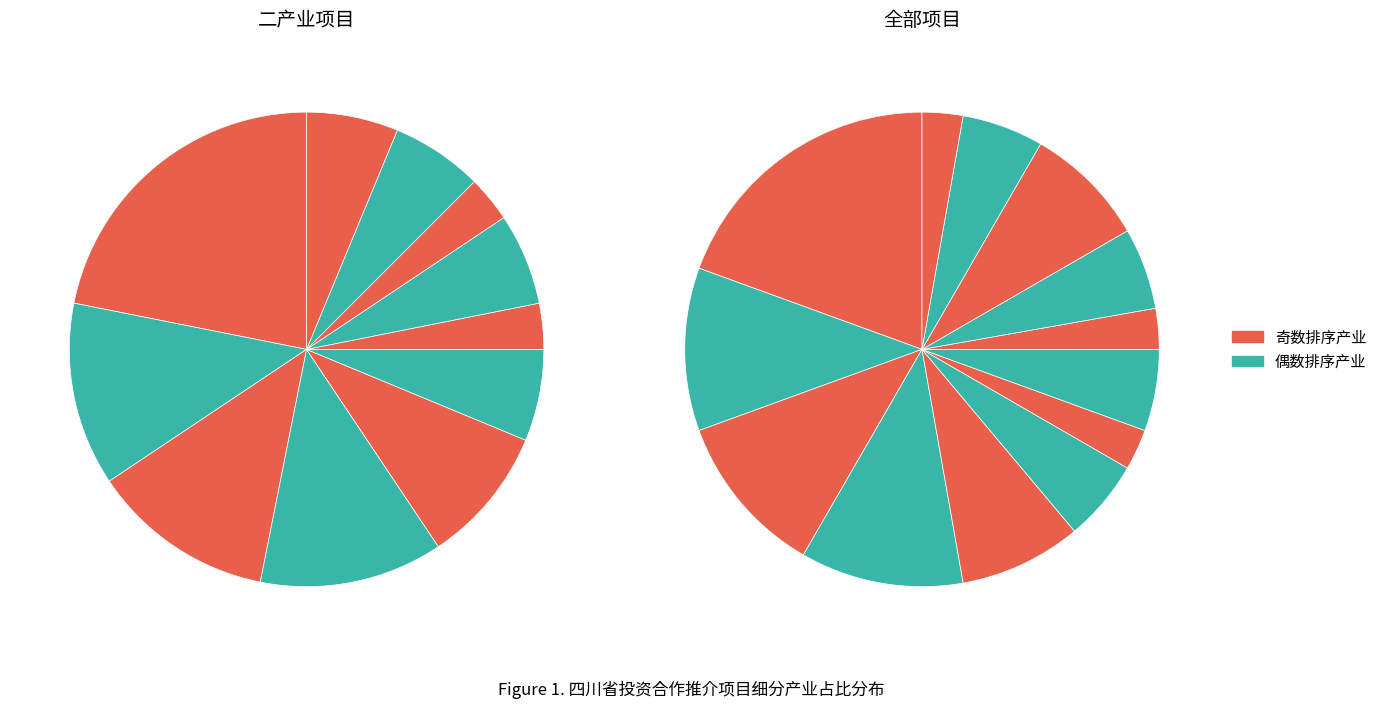

True or false: 先进材料 accounts for 11% of the total.

True